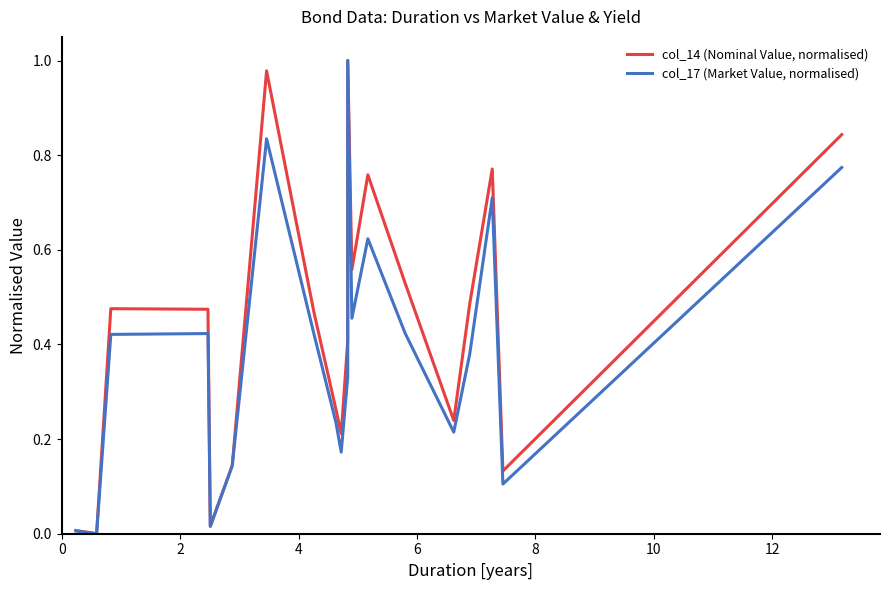

Rank the series by their average value, from lowest to highest.

col_17 (Market Value, normalised), col_14 (Nominal Value, normalised)